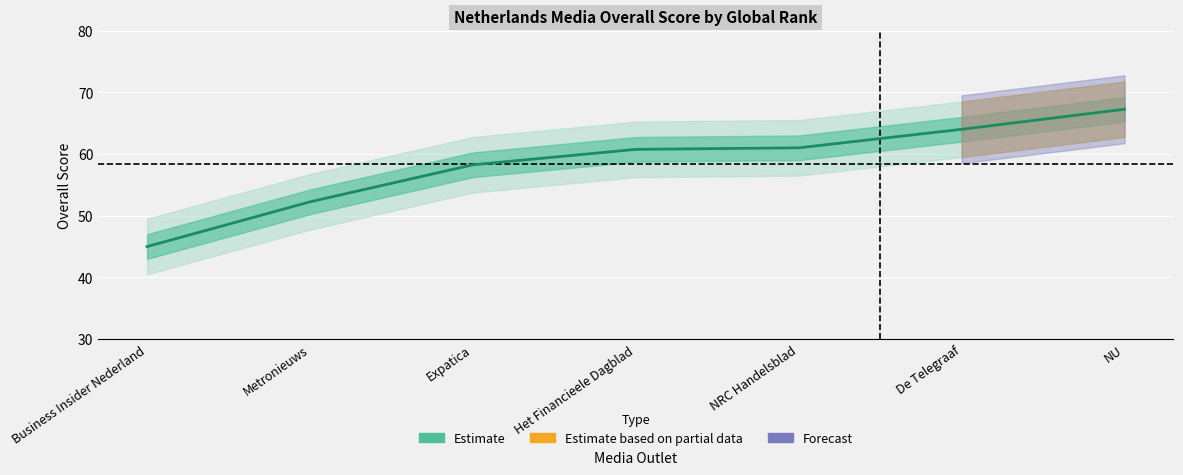

What is the sum of the values at Expatica and Business Insider Nederland?

103.2